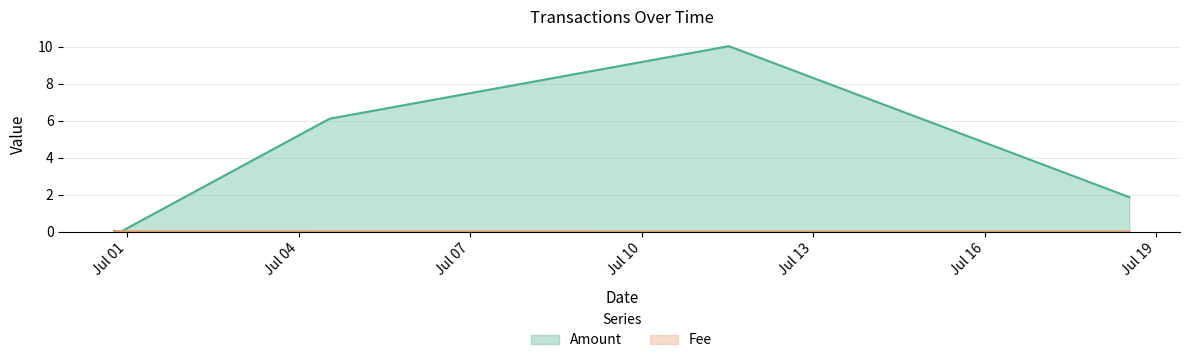

Count the number of data series in this chart.

2